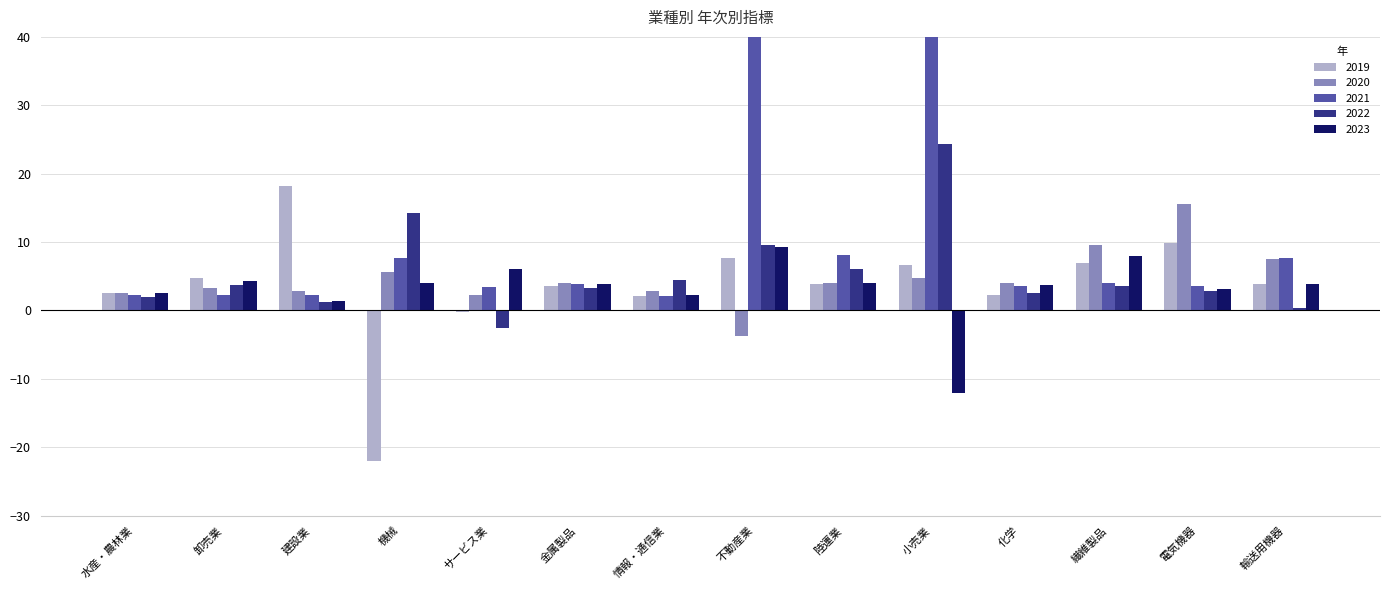

How many distinct data groups are displayed?

5